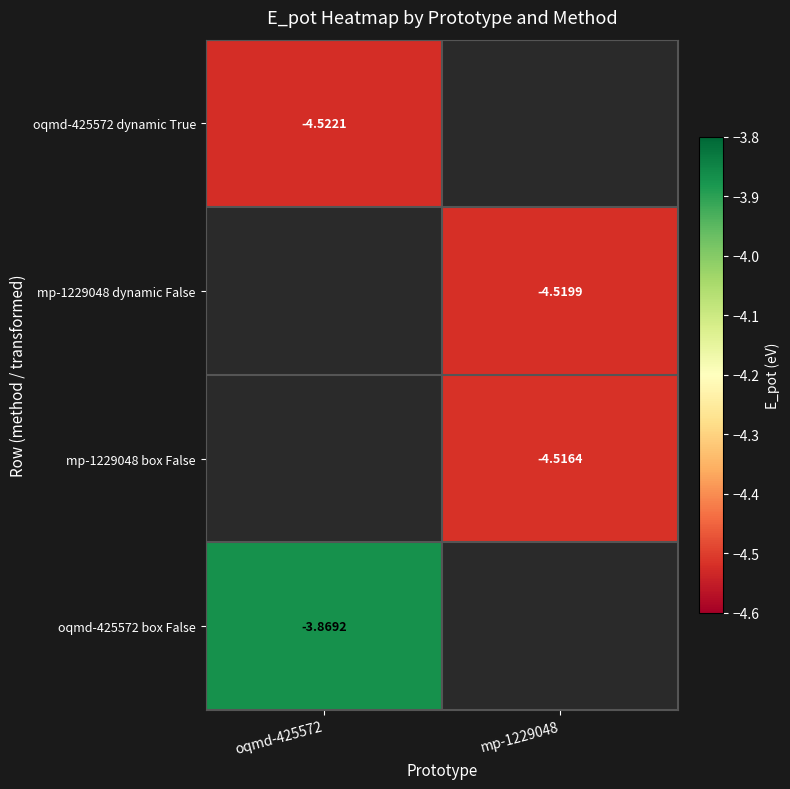

At which label is oqmd-425572 box False closest to -3?

oqmd-425572